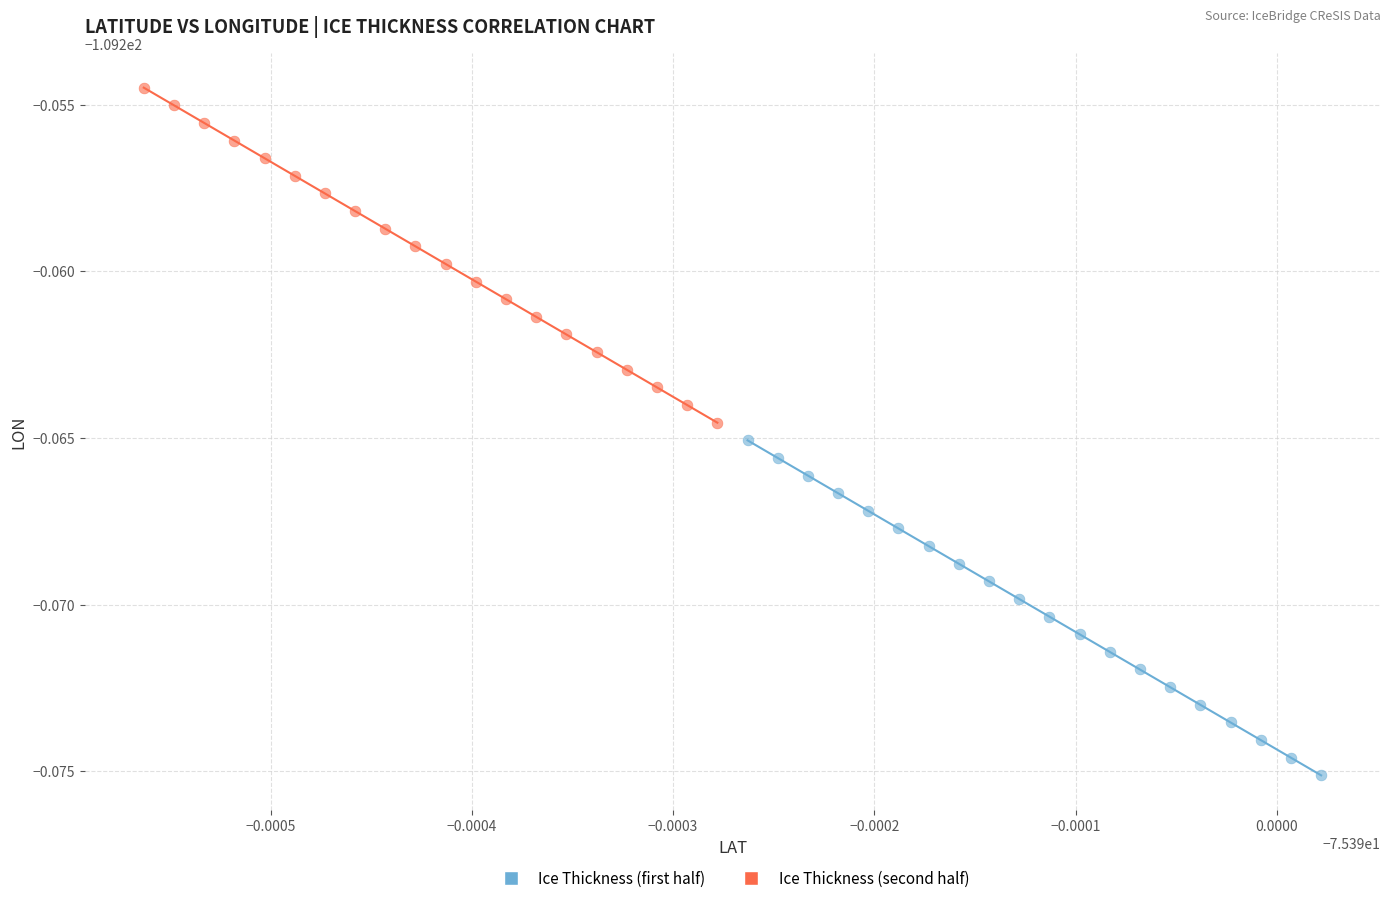

Which series reaches the maximum Y coordinate?

Ice Thickness (second half)